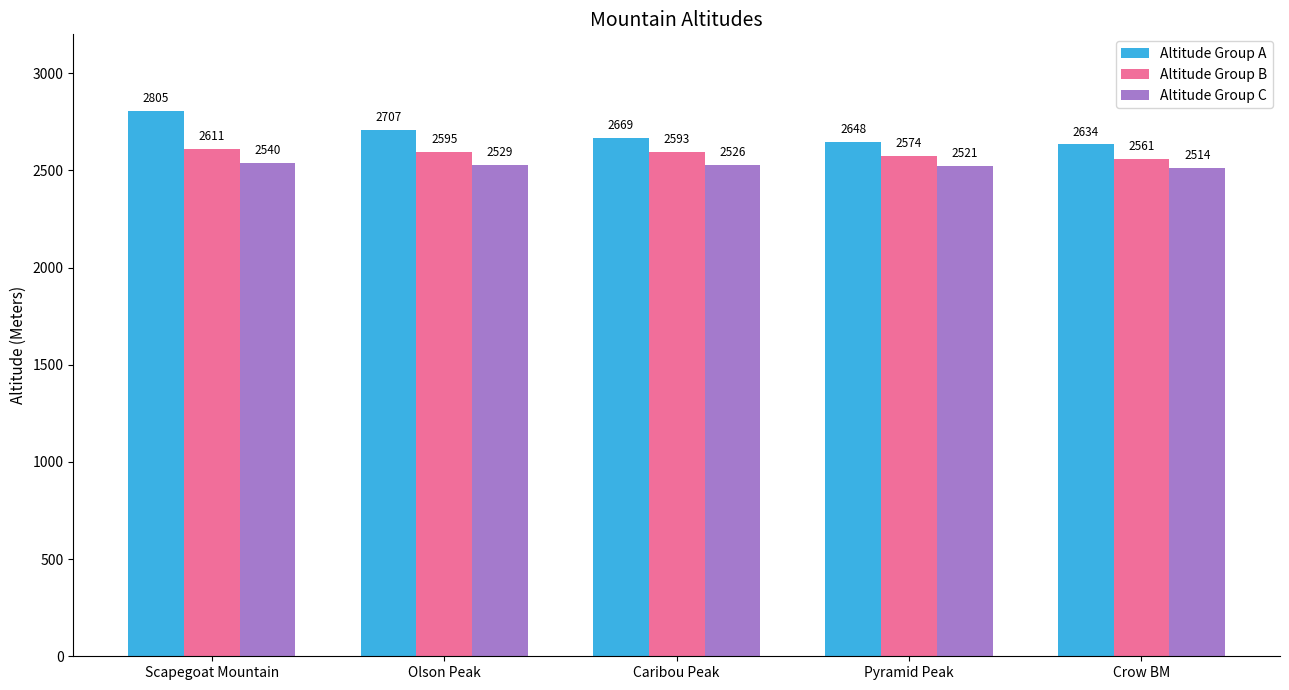

Which series has the largest range (max minus min)?

Altitude Group A